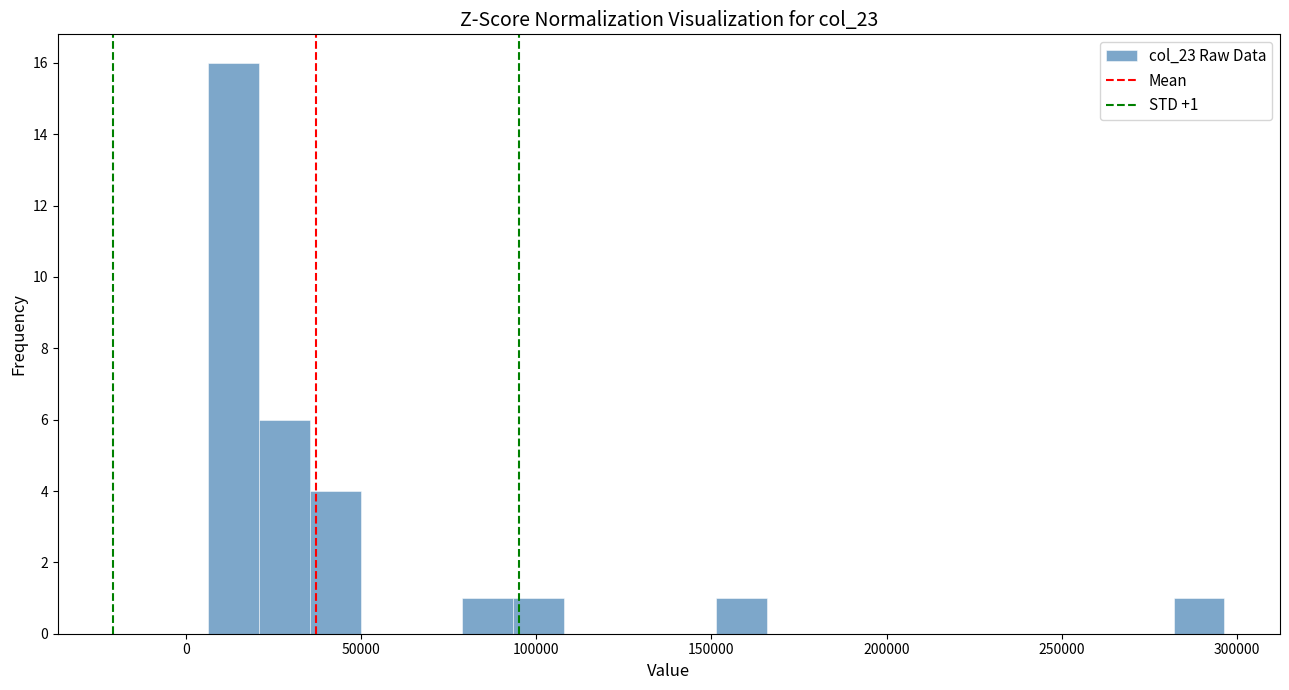

Read against the x-axis, roughly where is the centre of the tallest bar?

15000